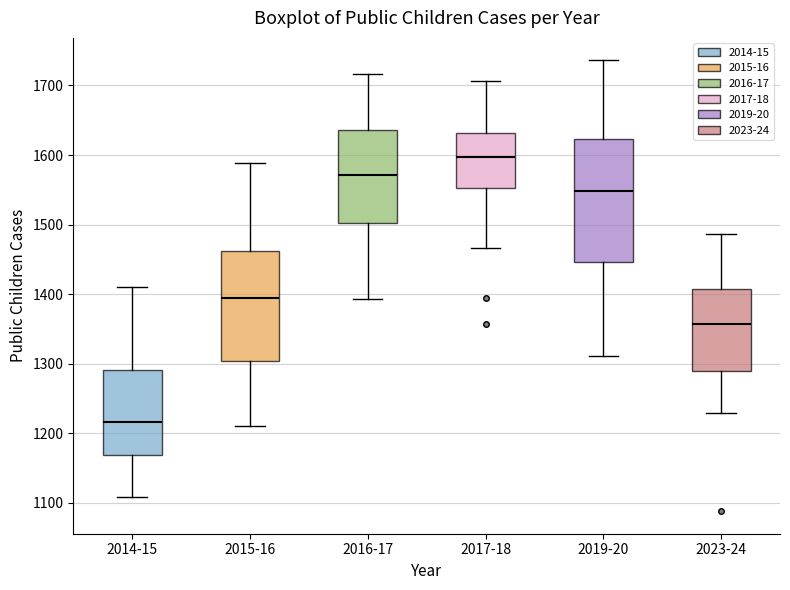

Which box is the tallest, from its lower edge to its upper edge?

2019-20